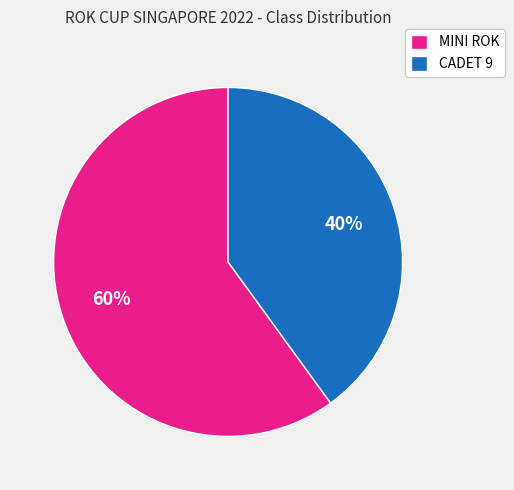

Combined, do MINI ROK and CADET 9 account for over 50%?

Yes